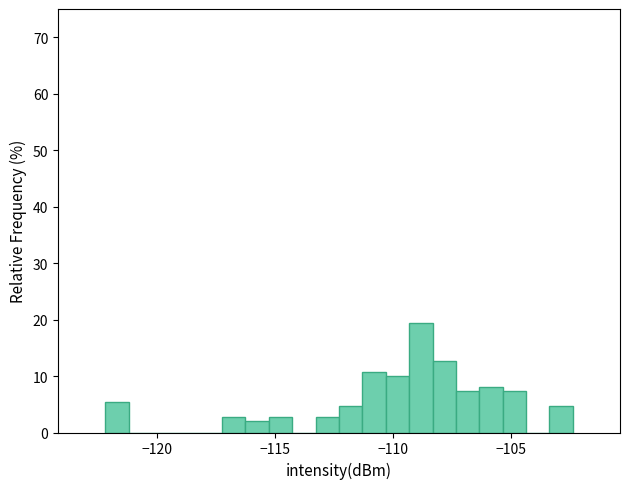

Read against the x-axis, roughly where is the centre of the tallest bar?

-109.0